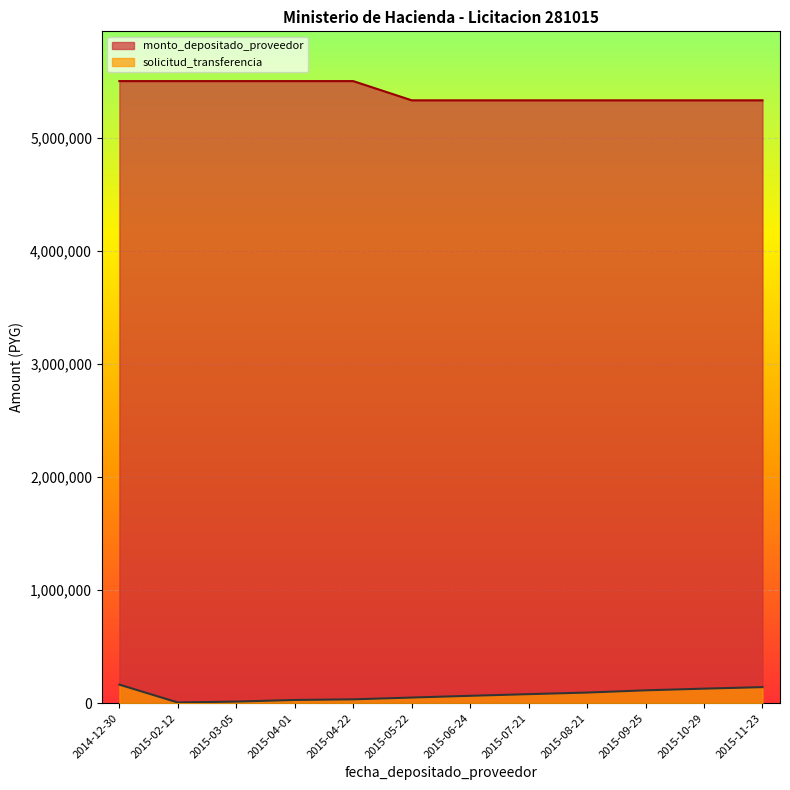

The value of monto_depositado_proveedor at 2014-12-30 is 7840604. True or false?

False